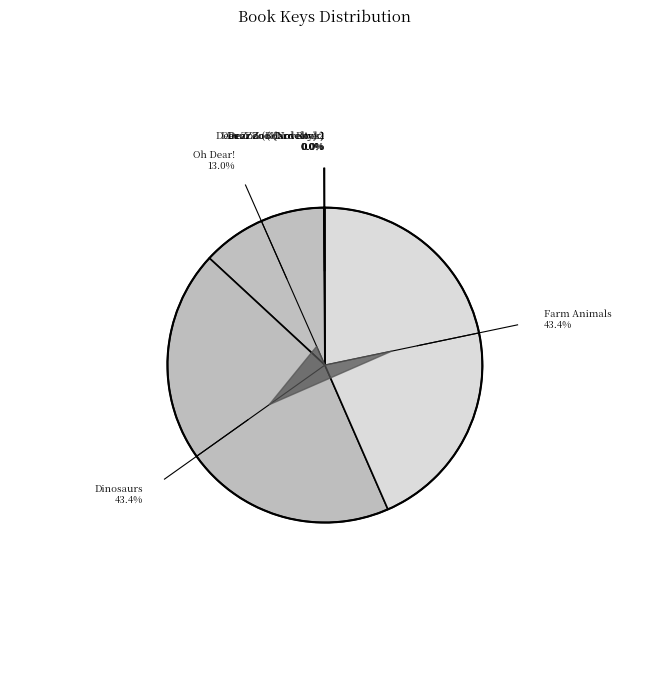

To the nearest percent, what is the average slice percentage?

14%